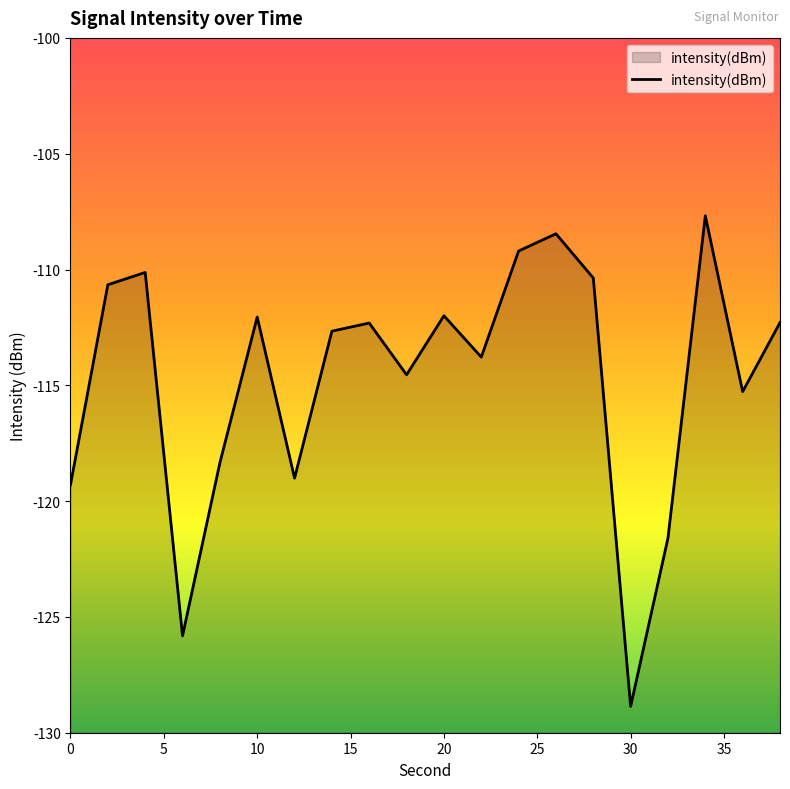

Reading right to left, list all the values displayed in this chart.

38=-112.3	36=-115.3	34=-107.7	32=-121.6	30=-128.9	28=-110.4	26=-108.5	24=-109.2	22=-113.8	20=-112.0	18=-114.5	16=-112.3	14=-112.7	12=-119.0	10=-112.1	8=-118.3	6=-125.8	4=-110.1	2=-110.7	0=-119.3